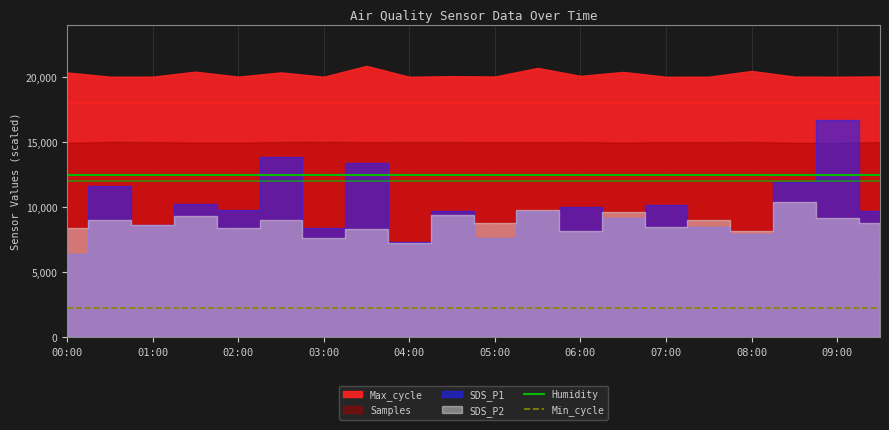

True or false: Min_cycle and Humidity intersect in this chart.

False